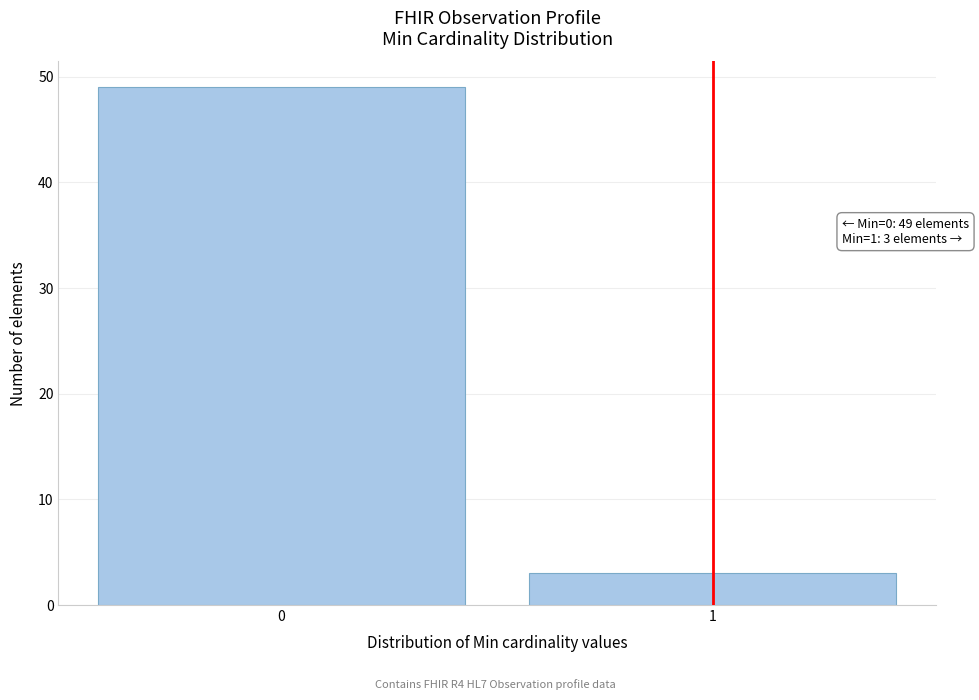

Reading left to right, what are all the values shown in this chart?

0=49	1=3